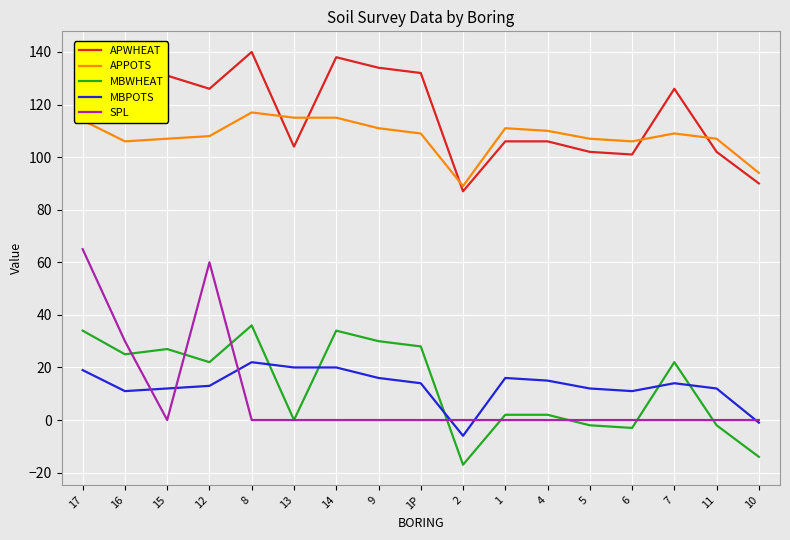

List the series in order of their peak value, highest first.

APWHEAT, APPOTS, SPL, MBWHEAT, MBPOTS